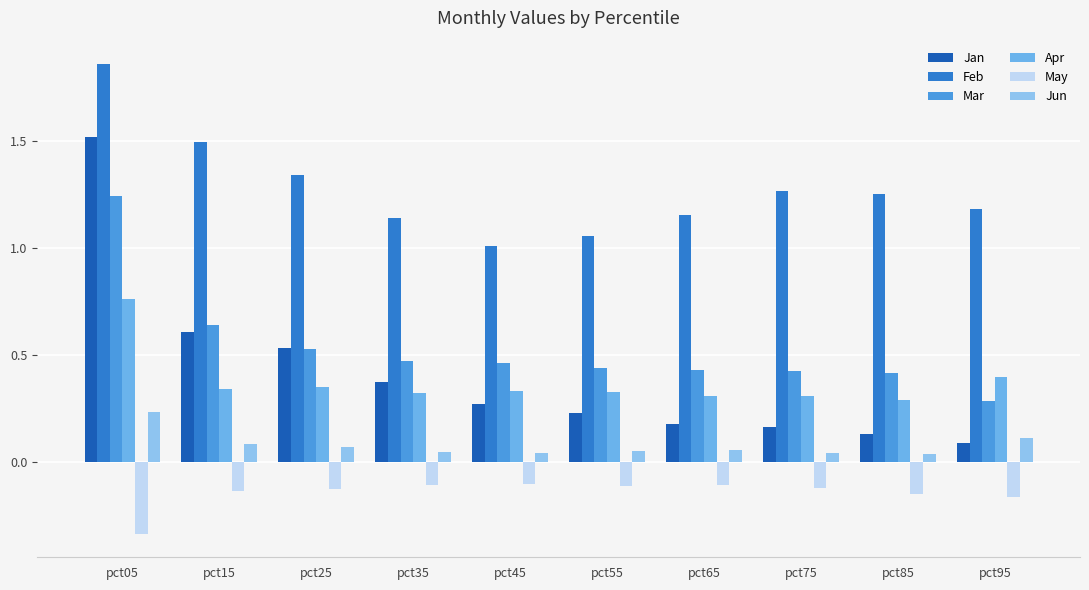

What is the sum of all Mar values?

5.3